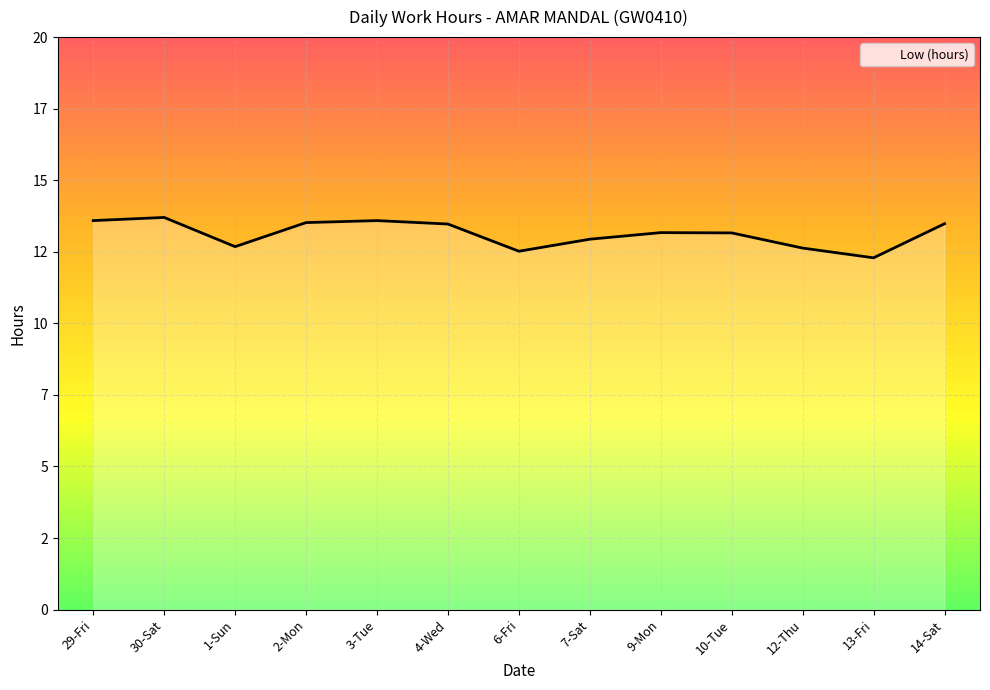

What is the sum of the values at 3-Tue and 7-Sat?

26.5